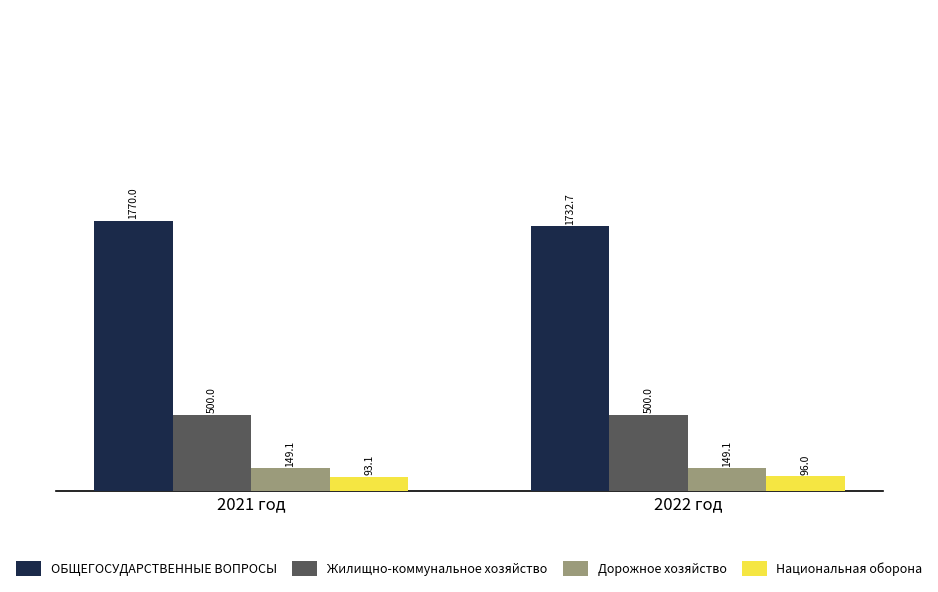

At which category is the sum across all series the highest?

2021 год